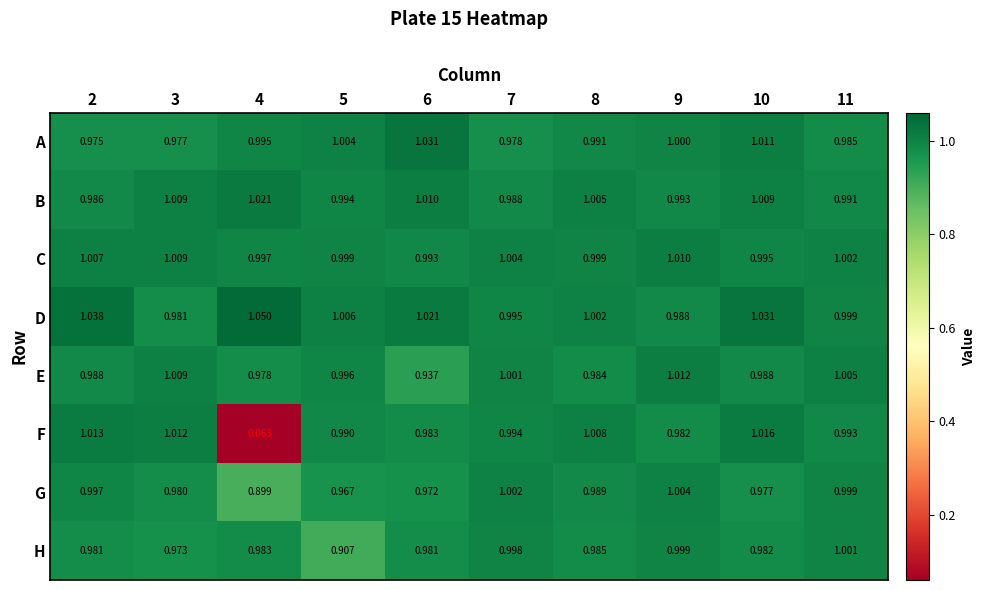

Which series has the largest total across all categories?

D